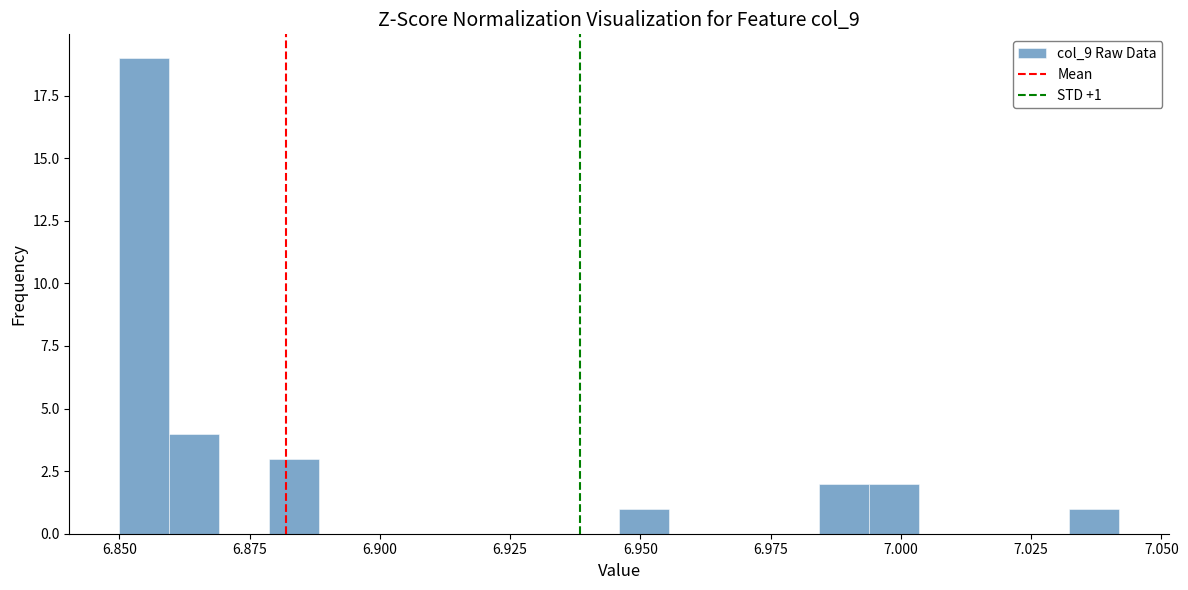

Around what value on the x-axis is the tallest bar? Give the approximate position of its centre, as read against the axis.

6.855